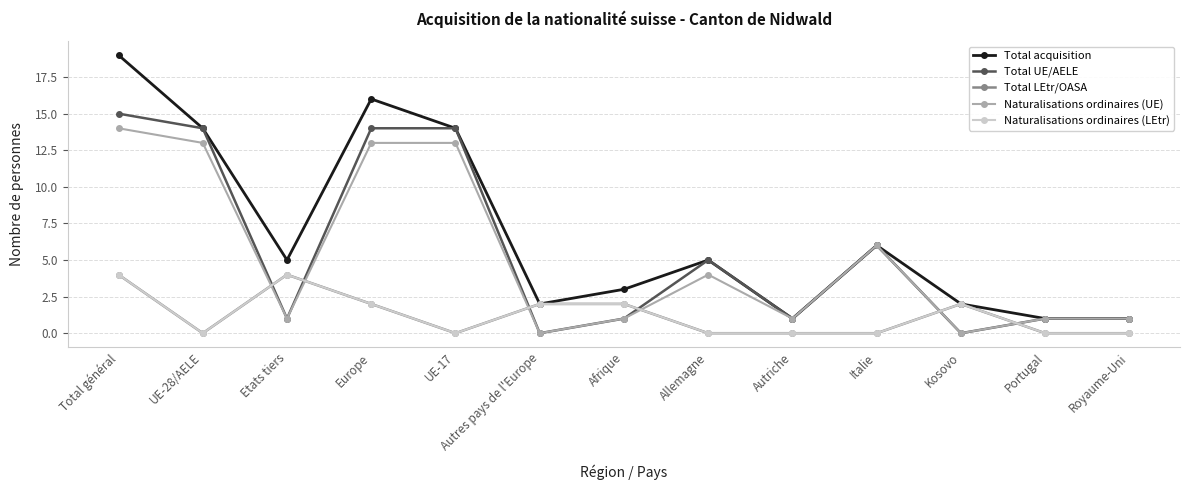

Does the chart have visible grid lines?

Yes